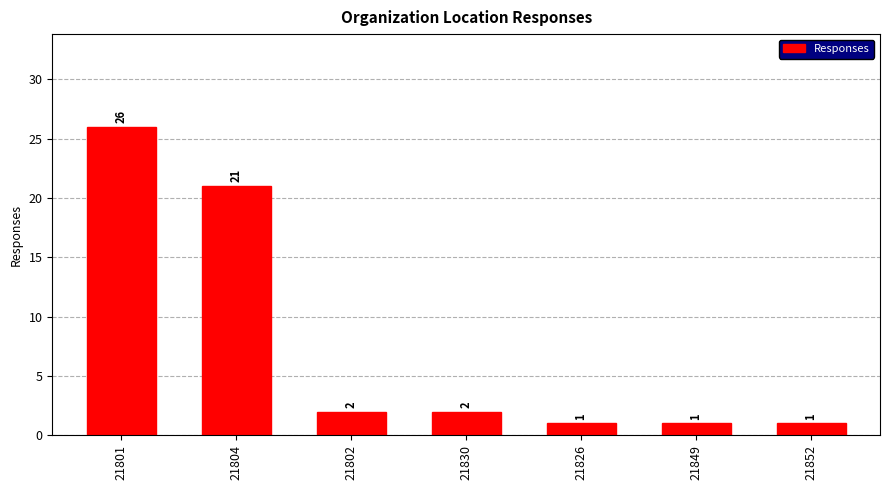

What is the change in value from 21801 to 21830?

-24